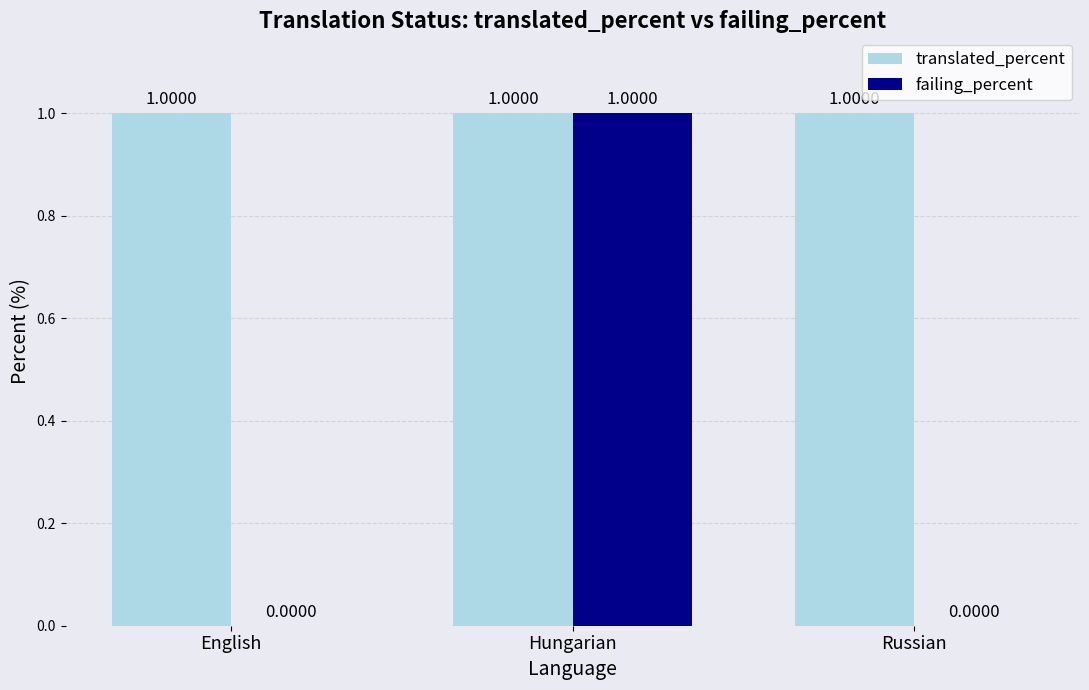

Which series has the largest total across all categories?

translated_percent